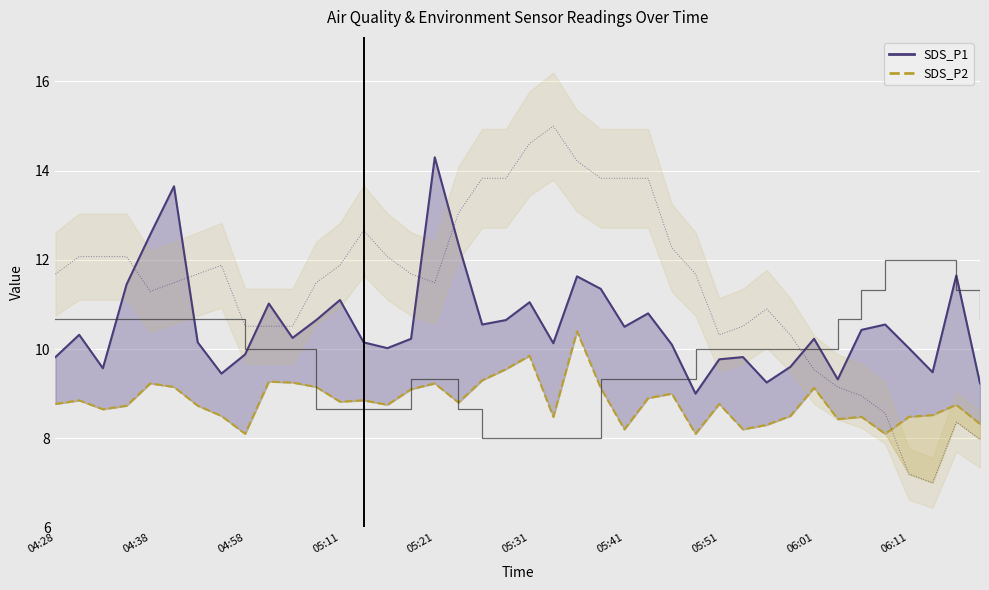

The Humidity series shows 18.4 at 05:51. True or false?

False